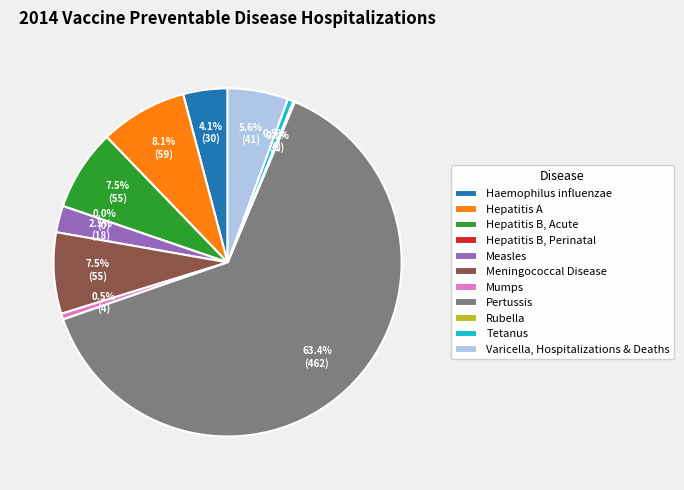

Is the sum of Measles and Rubella greater than half?

No